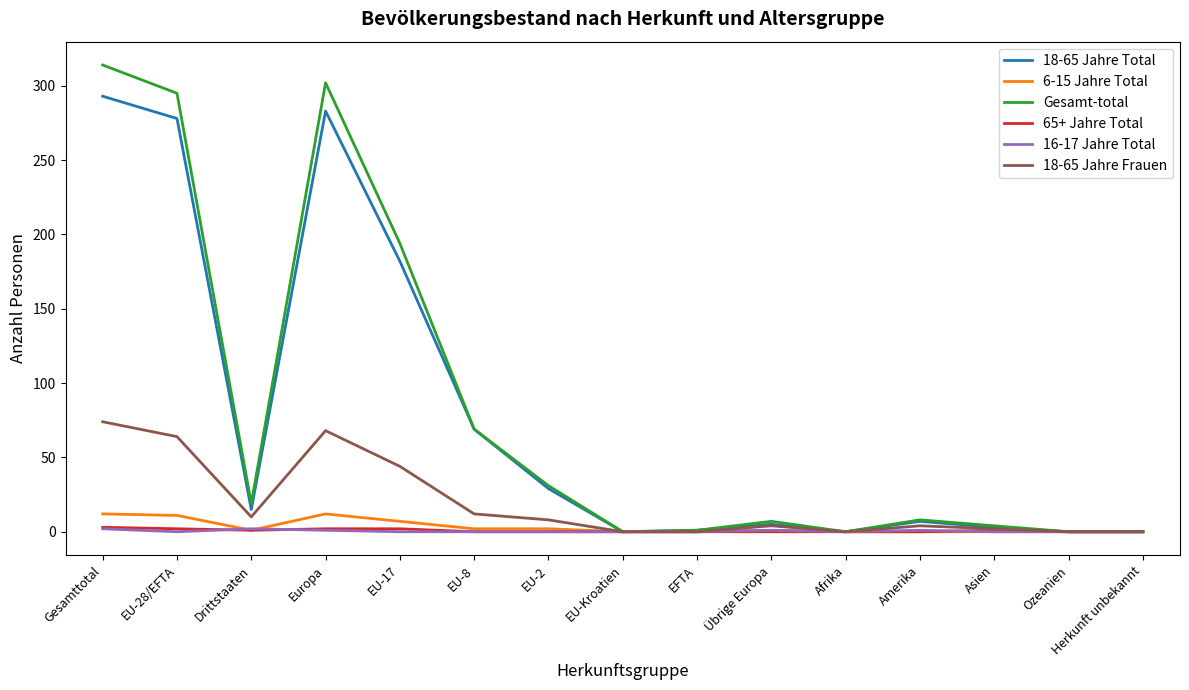

True or false: 18-65 Jahre Frauen has a value of 0 at Herkunft unbekannt.

True